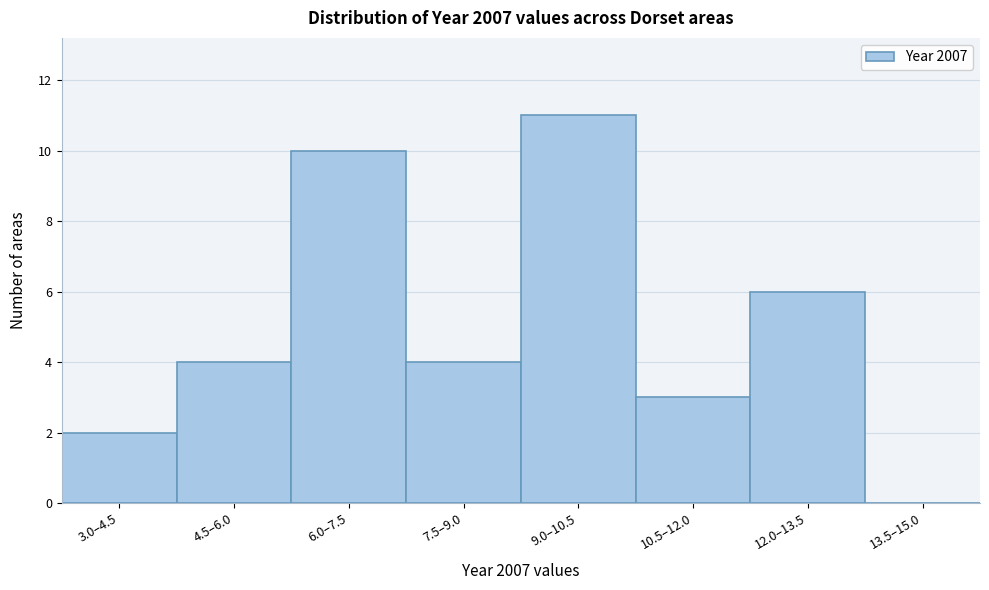

Reading left to right, list all the values displayed in this chart.

3.0–4.5=2	4.5–6.0=4	6.0–7.5=10	7.5–9.0=4	9.0–10.5=11	10.5–12.0=3	12.0–13.5=6	13.5–15.0=0